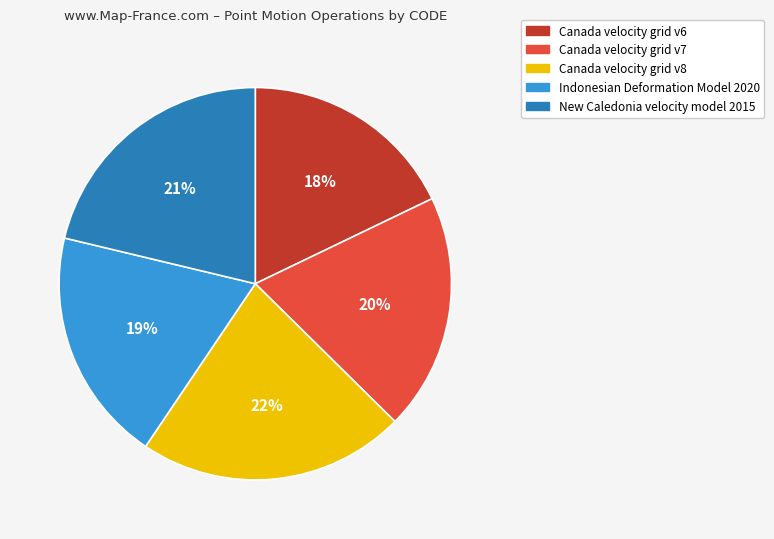

Between Indonesian Deformation Model 2020 and New Caledonia velocity model 2015, which is larger?

New Caledonia velocity model 2015